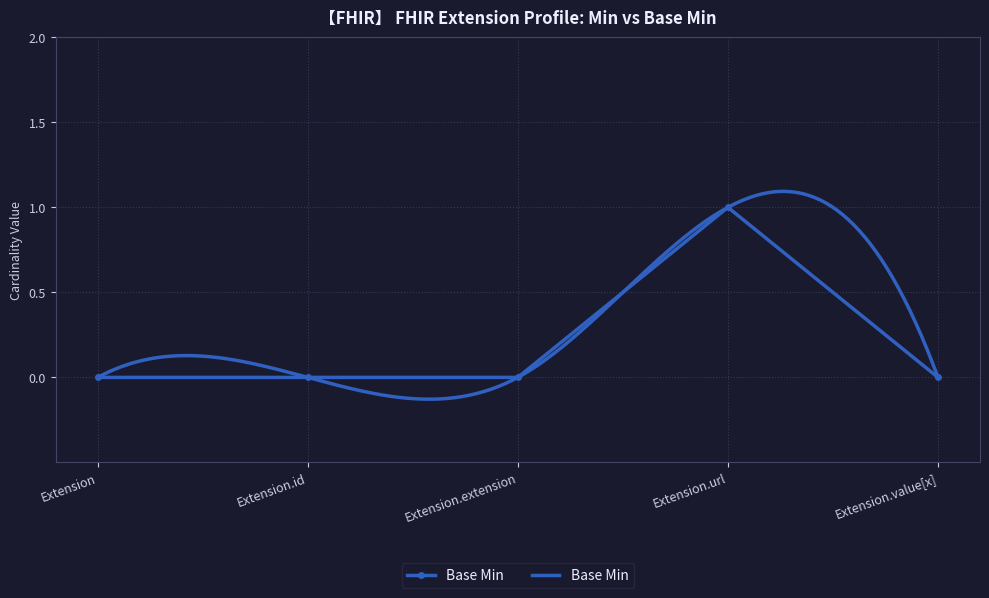

True or false: there are more than 2 points higher than both neighbors.

False